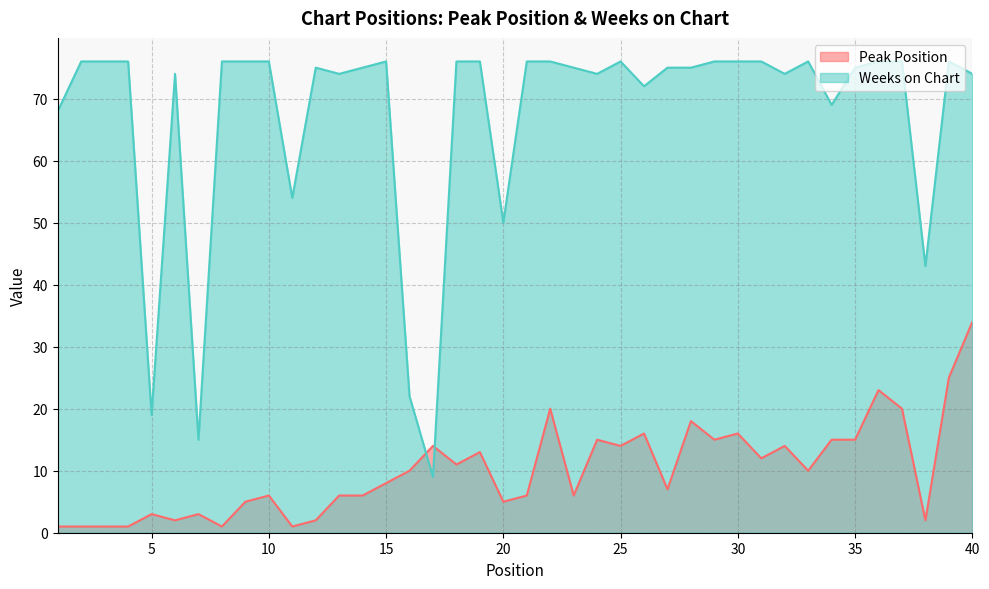

What is the value of the Weeks on Chart point at the 15th from the left?

76